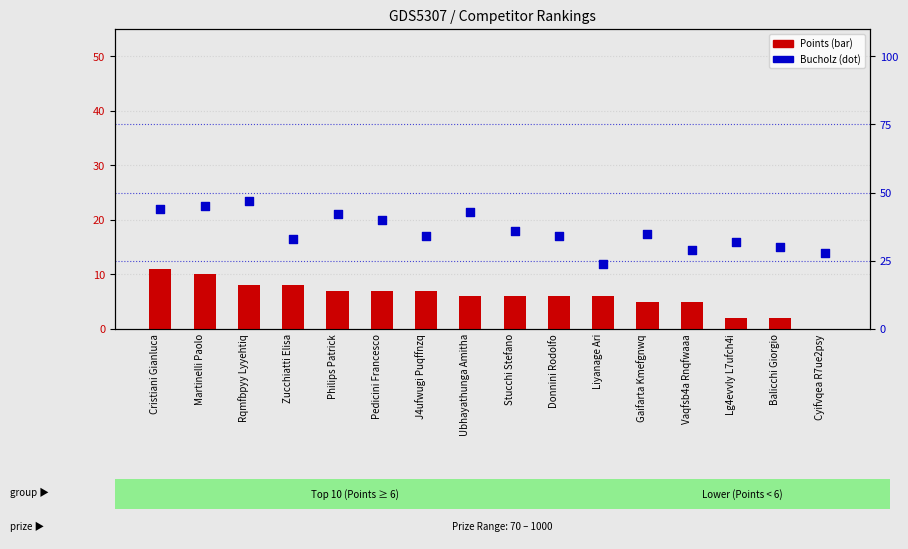

Which series contains the lowest Y value?

Points